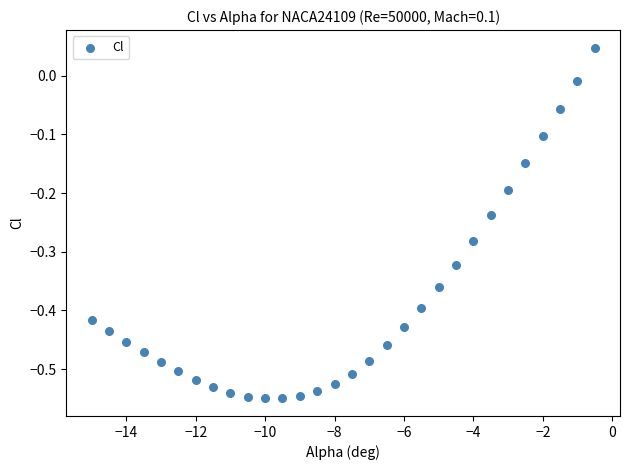

What is the range of X values (max minus min)?

14.5